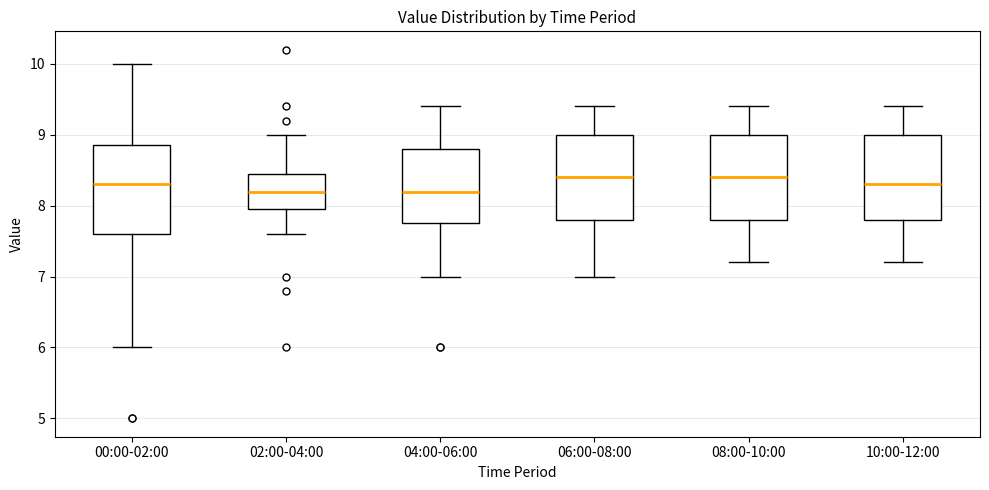

Reading left to right, read every box against the y-axis: the position of its median line, the range the box covers, and the ends of its whiskers. The values are not printed on the chart, so give them approximately, as read against the axis.

00:00-02:00: median 8.3, box 7.6 to 8.9, whiskers 6.0 to 10.0
02:00-04:00: median 8.2, box 8.0 to 8.5, whiskers 7.6 to 9.0
04:00-06:00: median 8.2, box 7.8 to 8.8, whiskers 7.0 to 9.4
06:00-08:00: median 8.4, box 7.8 to 9.0, whiskers 7.0 to 9.4
08:00-10:00: median 8.4, box 7.8 to 9.0, whiskers 7.2 to 9.4
10:00-12:00: median 8.3, box 7.8 to 9.0, whiskers 7.2 to 9.4